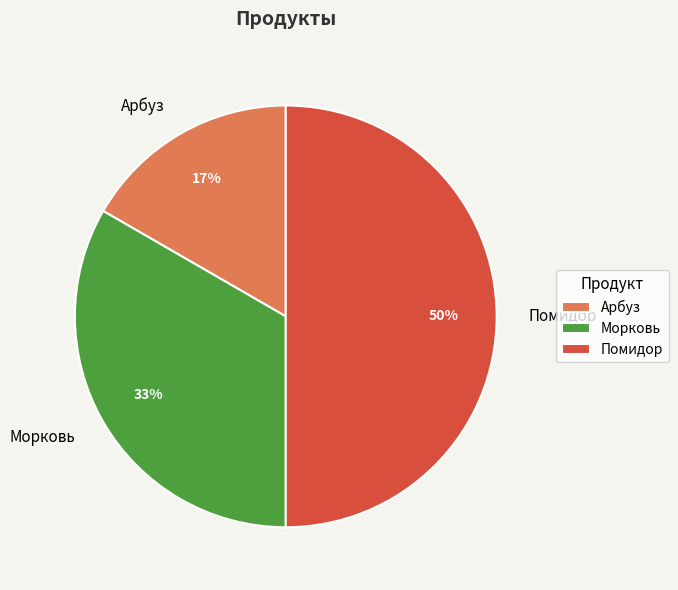

What is the largest slice in the pie chart?

Помидор